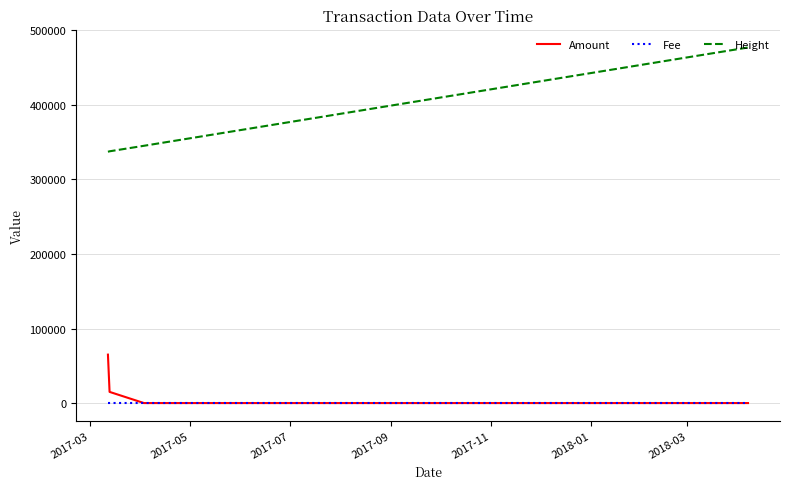

What is the difference between the maximum and minimum values in the Amount series?

64998.0